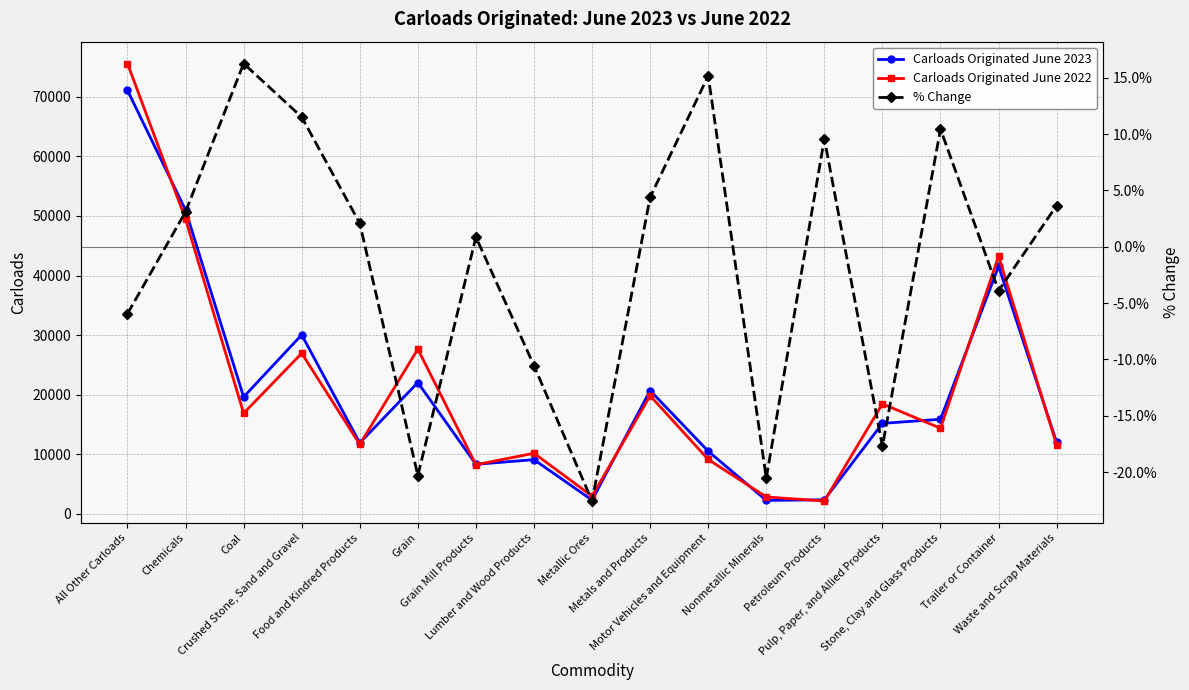

Which series has the largest total across all categories?

Carloads Originated June 2022